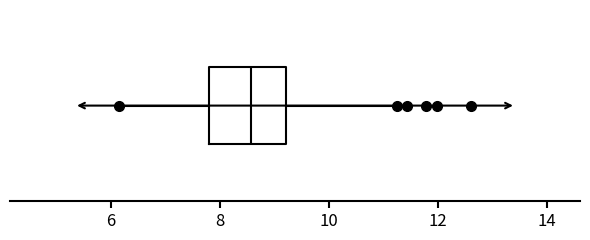

Read this box plot against the x-axis: the position of the median line, the range covered by the box, and the ends of both whiskers. The values are not printed on the chart, so give them approximately, as read against the axis.

median 8.6, box 7.8 to 9.2, whiskers 6.2 to 11.2